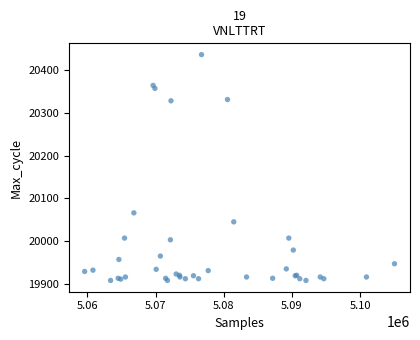

What Y value in the scatter plot is closest to 20172?

20066